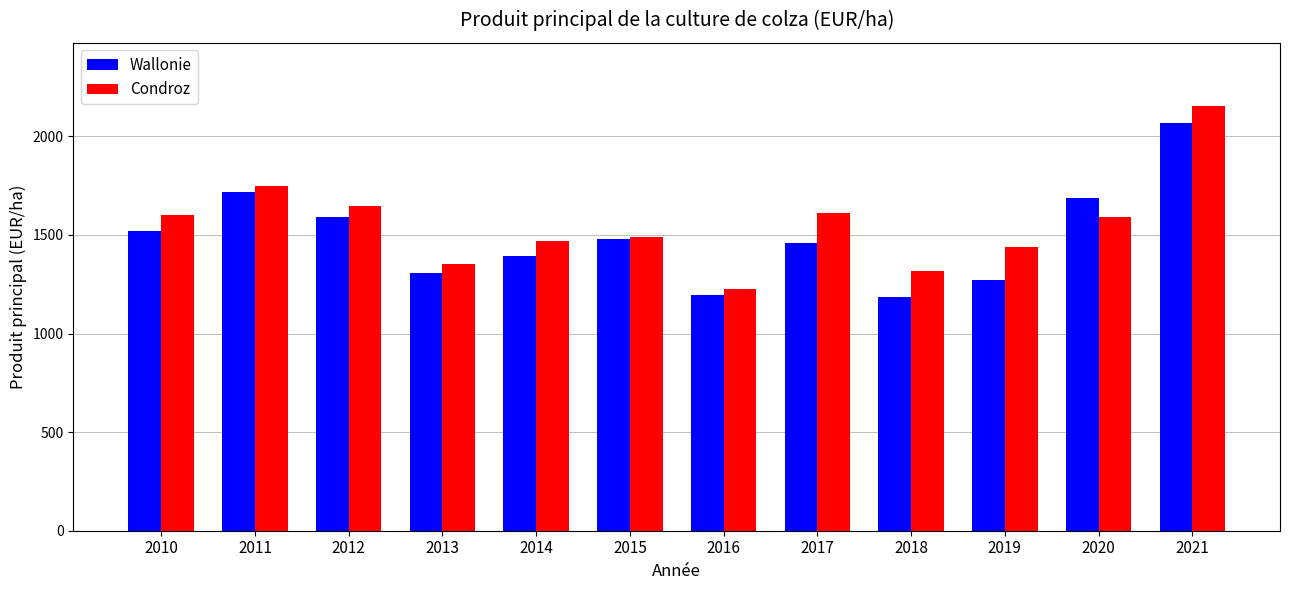

True or false: Condroz has a value of 1603.3 at 2010.

True